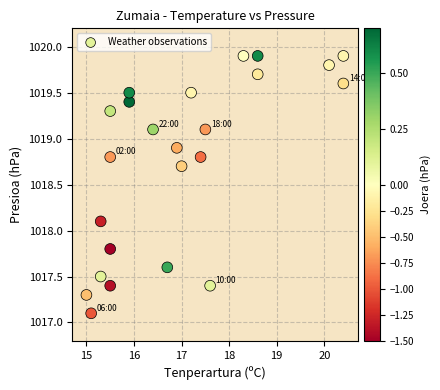

What is the range of Y values (max minus min)?

2.8